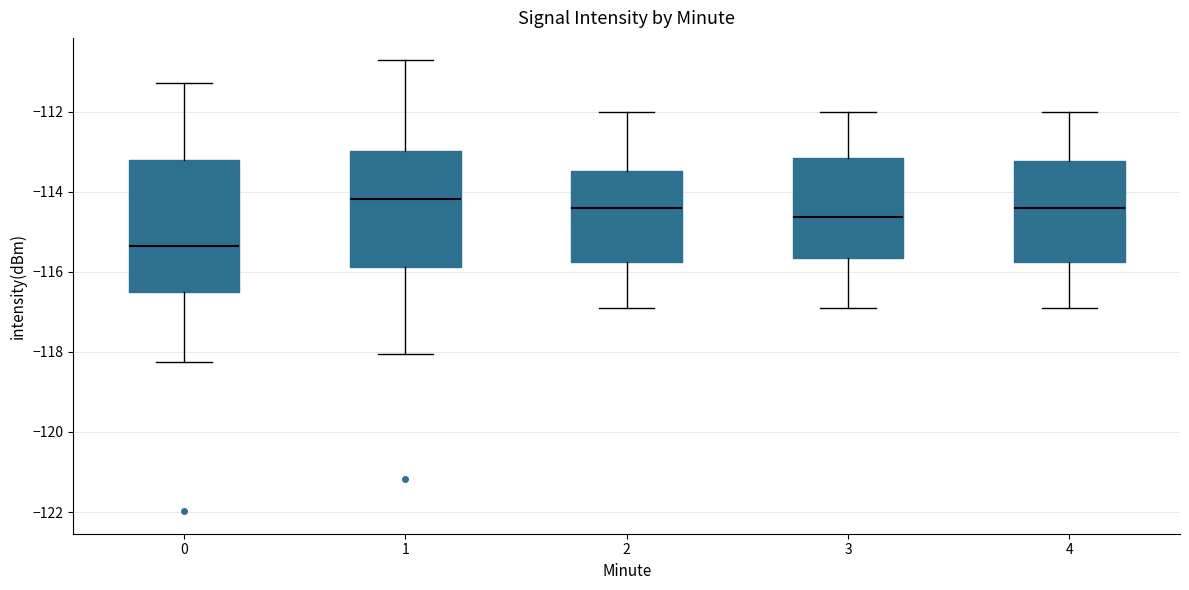

Reading left to right, transcribe this box plot: for each box, give where its median line is, the range the box spans, and where its two whiskers end, as read against the y-axis. The values are not printed on the chart, so give them approximately, as read against the axis.

0: median -115.4, box -116.6 to -113.2, whiskers -118.2 to -111.2
1: median -114.2, box -115.8 to -113.0, whiskers -118.0 to -110.8
2: median -114.4, box -115.8 to -113.4, whiskers -117.0 to -112.0
3: median -114.6, box -115.6 to -113.2, whiskers -117.0 to -112.0
4: median -114.4, box -115.8 to -113.2, whiskers -117.0 to -112.0